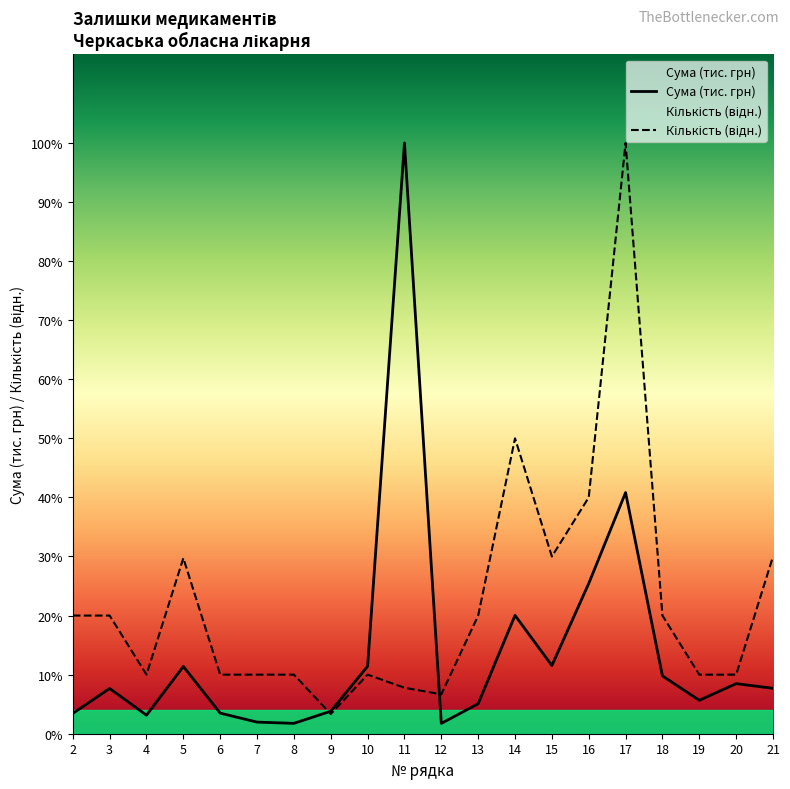

Rank the series at 5 from highest to lowest value.

Кількість, Сума